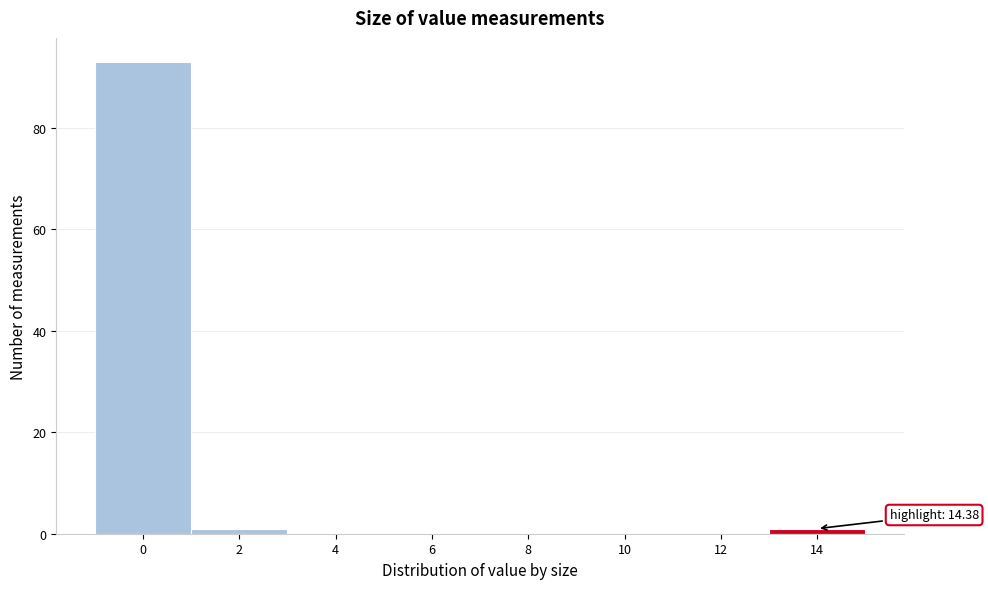

Reading left to right, list all the values displayed in this chart.

0=93	2=1	4=0	6=0	8=0	10=0	12=0	14=1